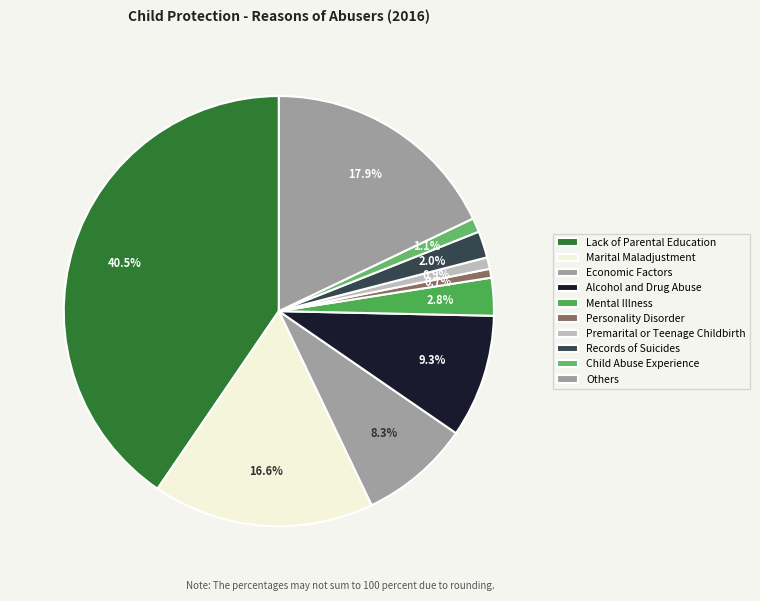

Count the number of slices in the pie.

10